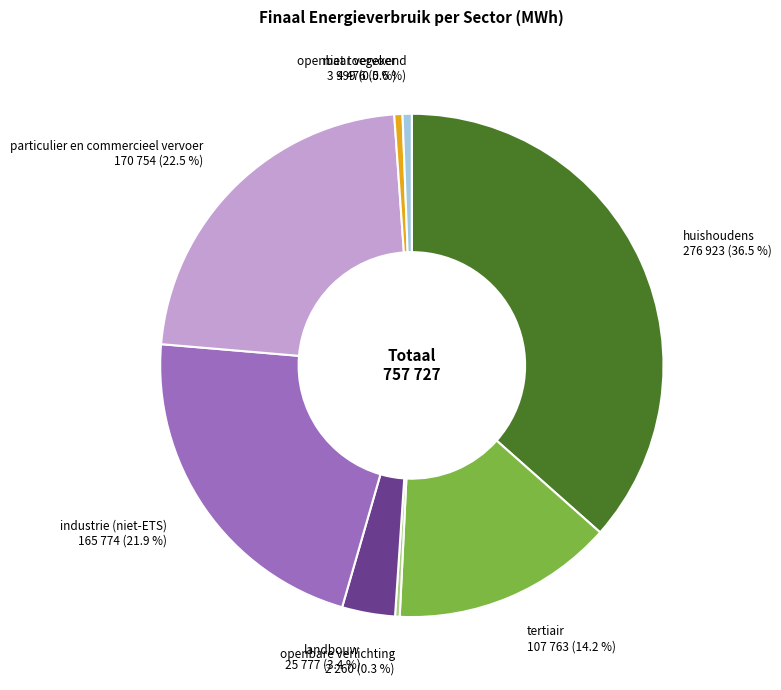

Does any single category account for the majority?

No